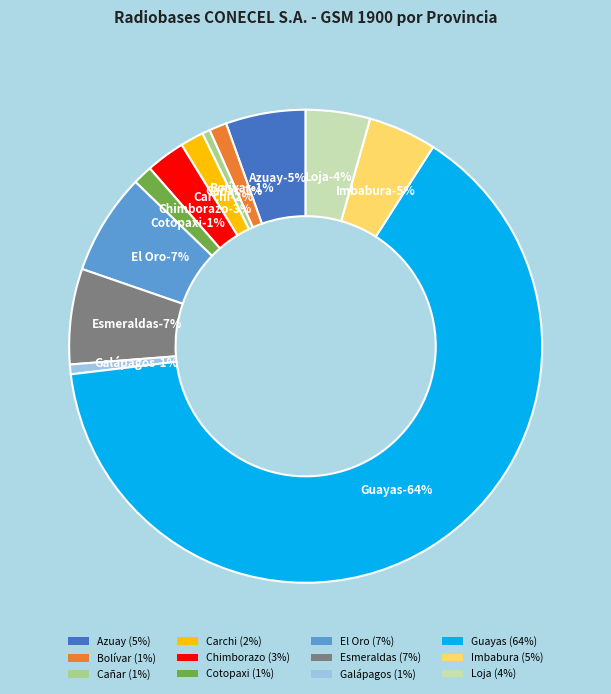

The Galápagos slice represents 11% of the pie. True or false?

False